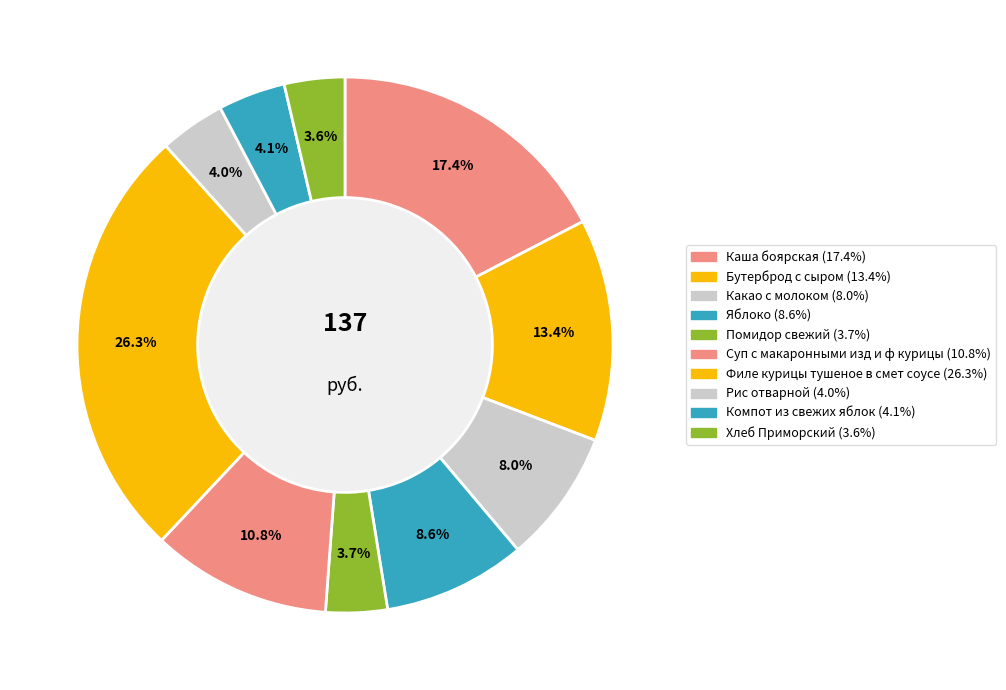

The Яблоко slice represents 9% of the pie. True or false?

True